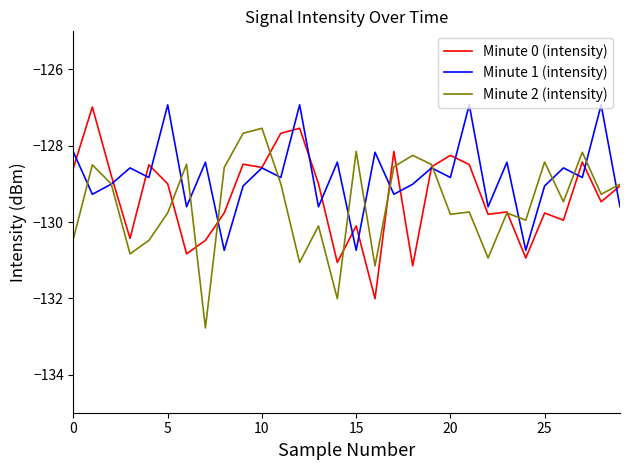

List the series in order of their overall mean, highest first.

Minute 1 (intensity), Minute 0 (intensity), Minute 2 (intensity)